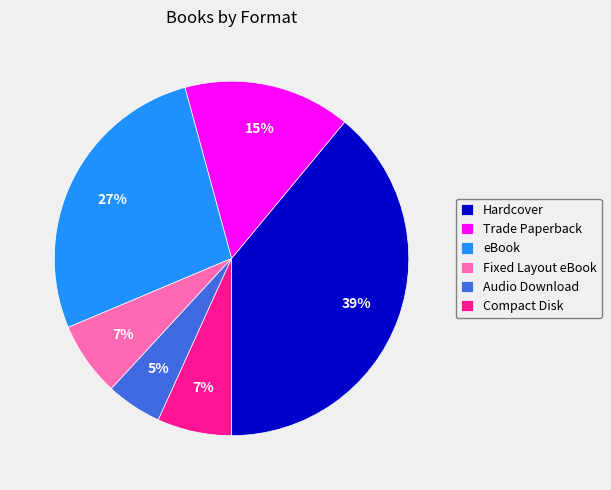

Is there a majority slice in this chart?

No